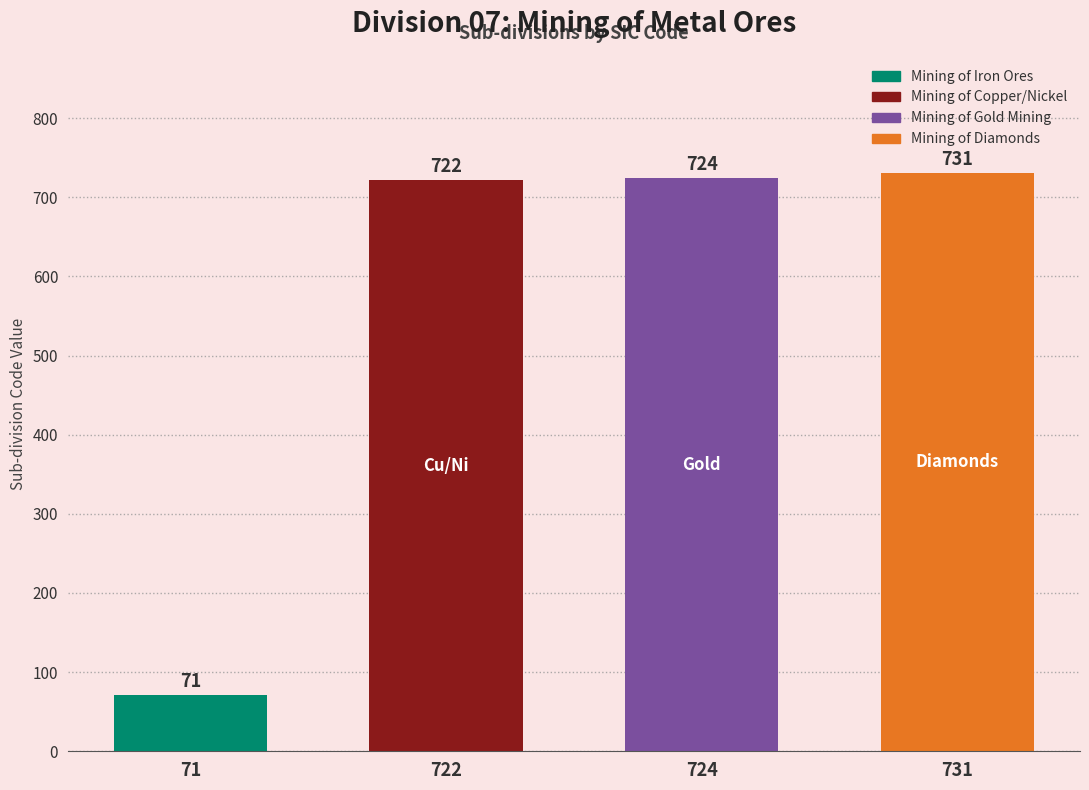

List the labels in order of value, largest first.

731, 724, 722, 71